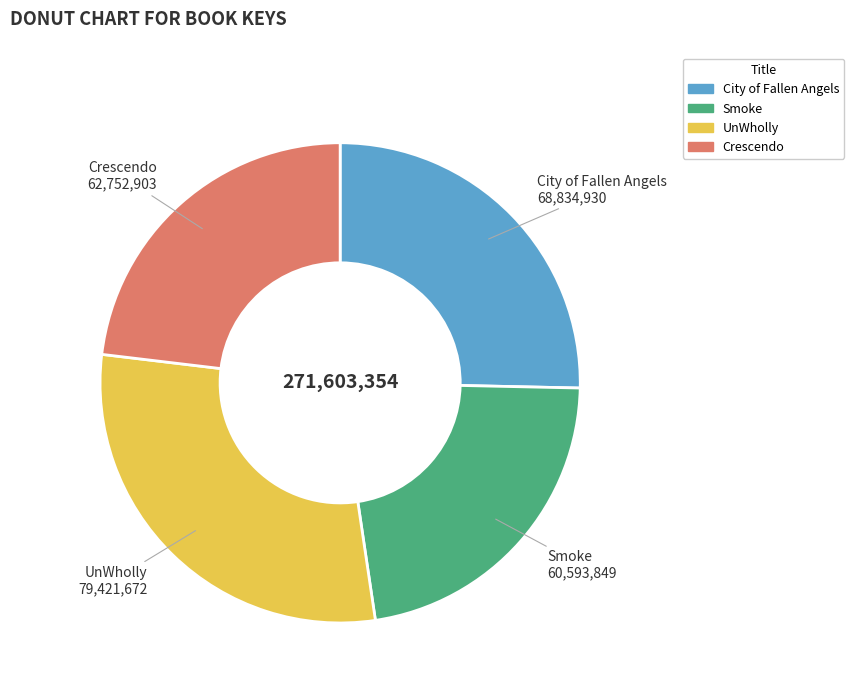

What is the ratio of the value at Crescendo to the value at UnWholly?

0.8